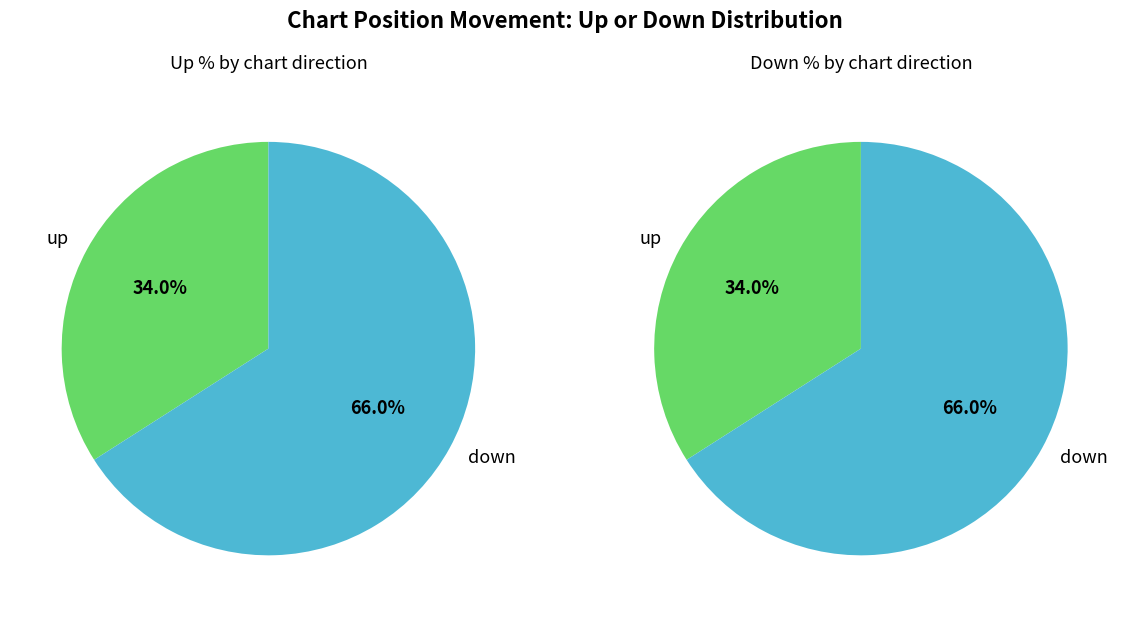

Between up and down, which is larger?

down